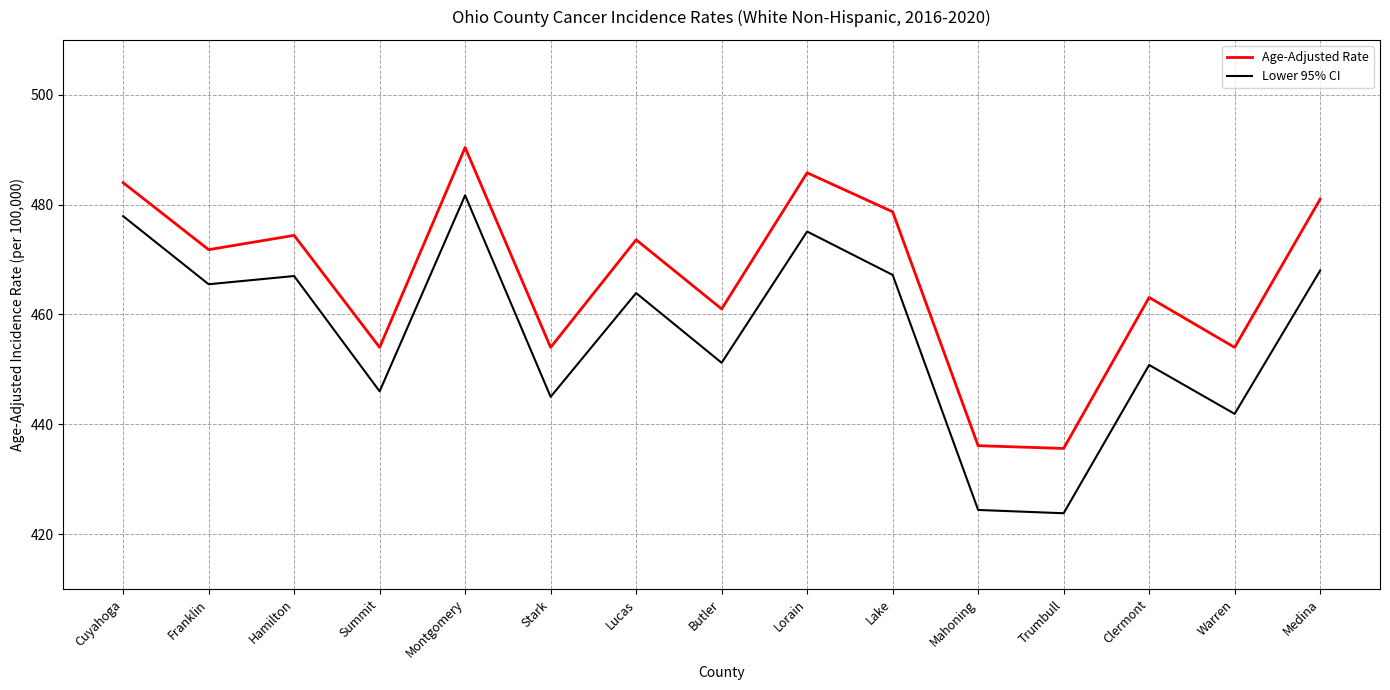

Is the value of Lower 95% CI at Franklin greater than the value of Age-Adjusted Rate at Mahoning?

Yes